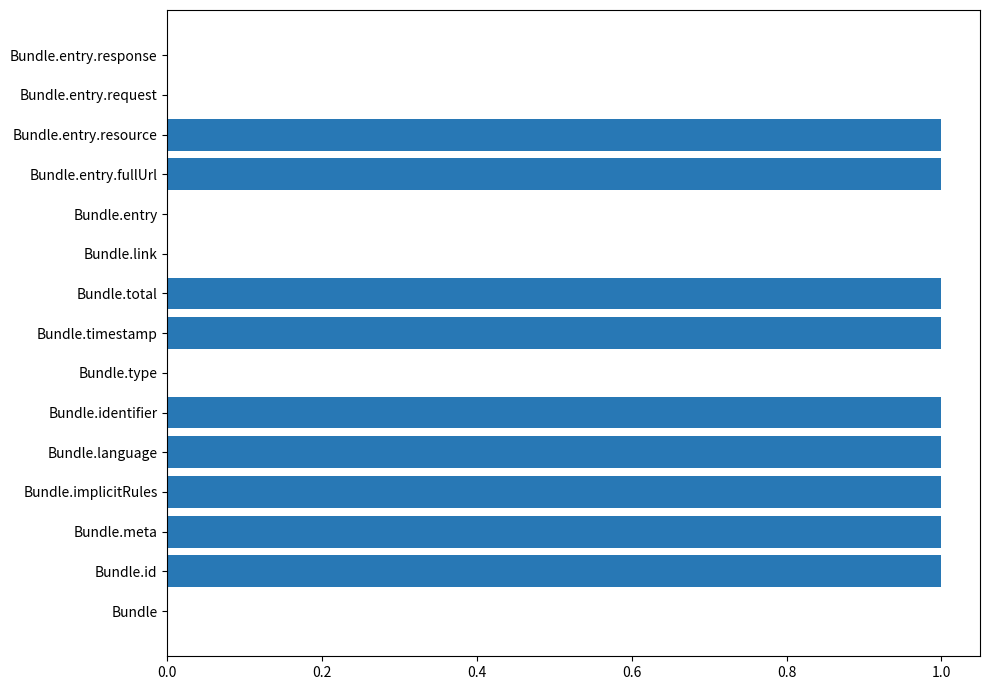

Are the bars horizontal?

Yes